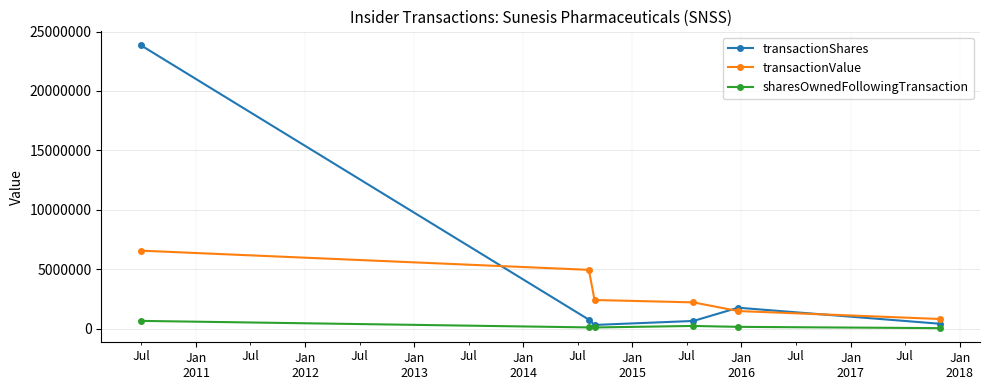

Which series has the largest total across all categories?

transactionShares